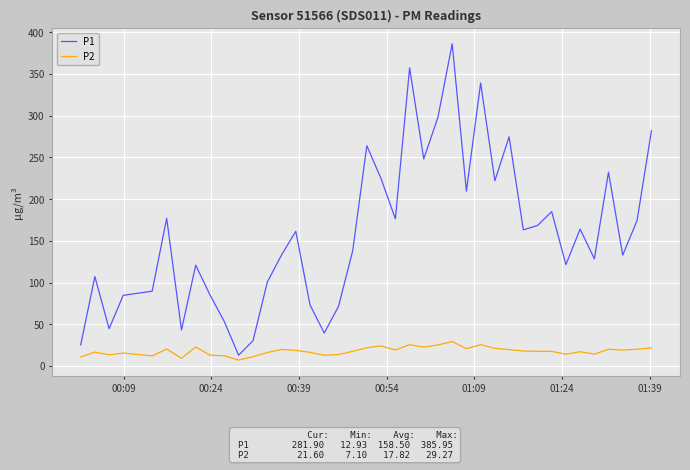

Rank the series by their maximum value, from lowest to highest.

P2, P1